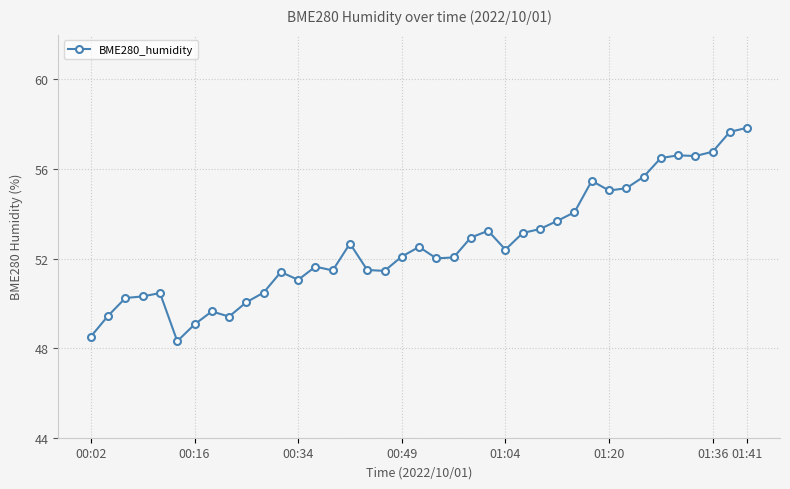

How many data points does each series have?

39